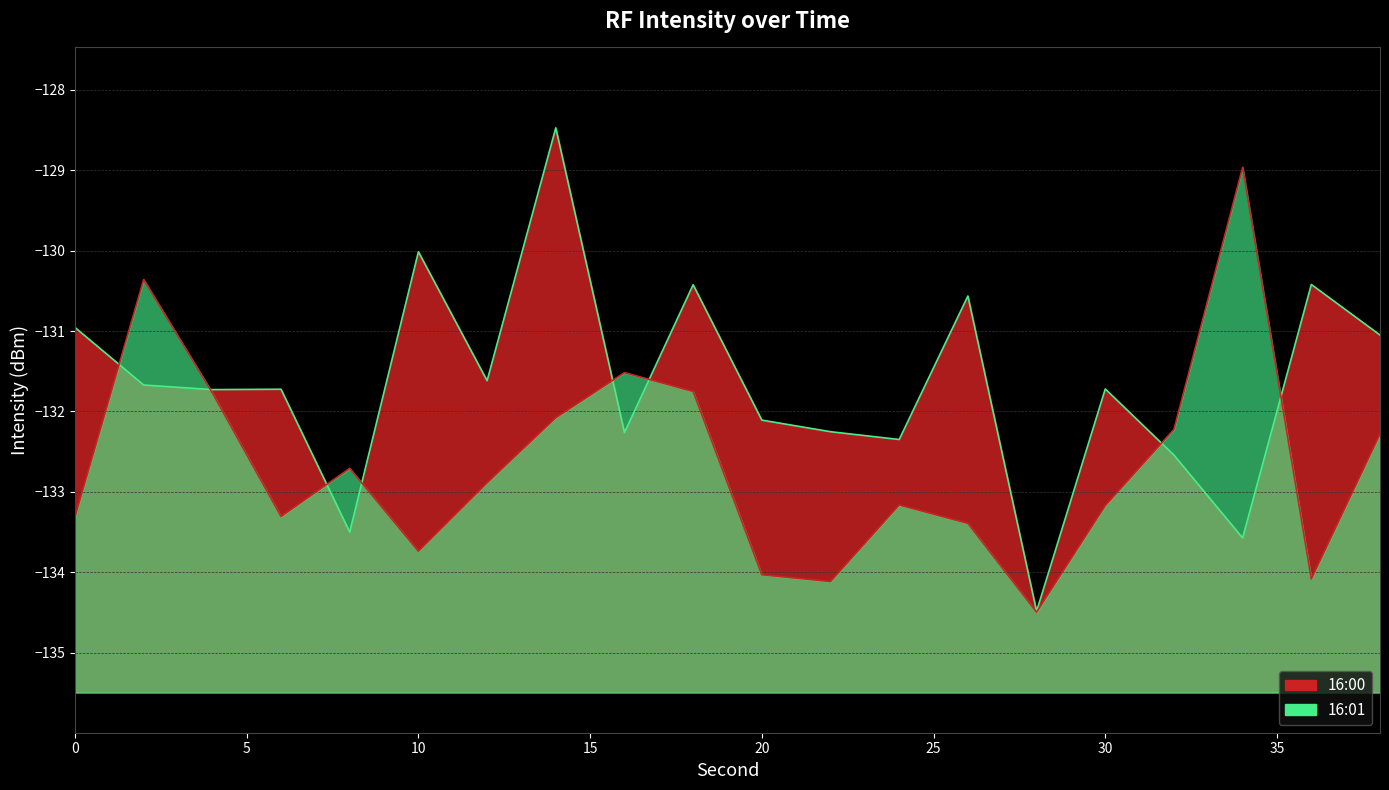

What is the maximum value shown in the chart?

-128.5